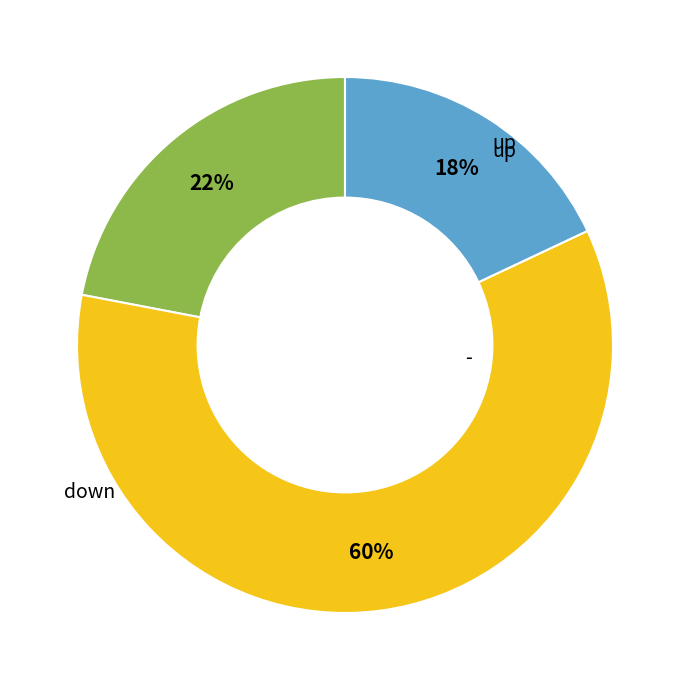

True or false: down accounts for 73% of the total.

False